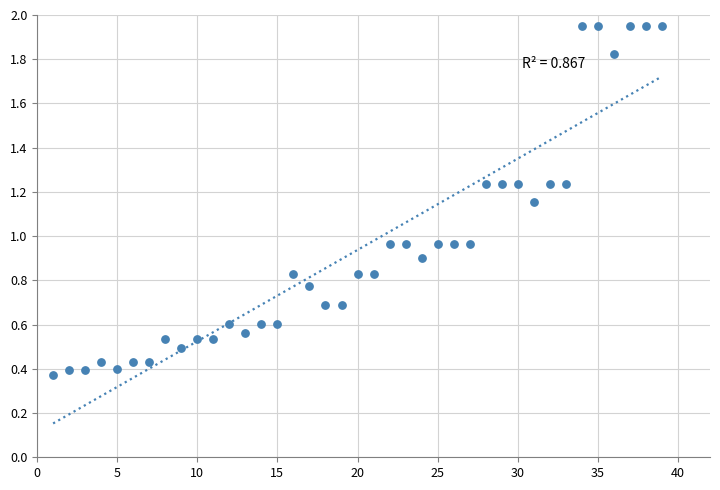

What is the range of X values (max minus min)?

38.0